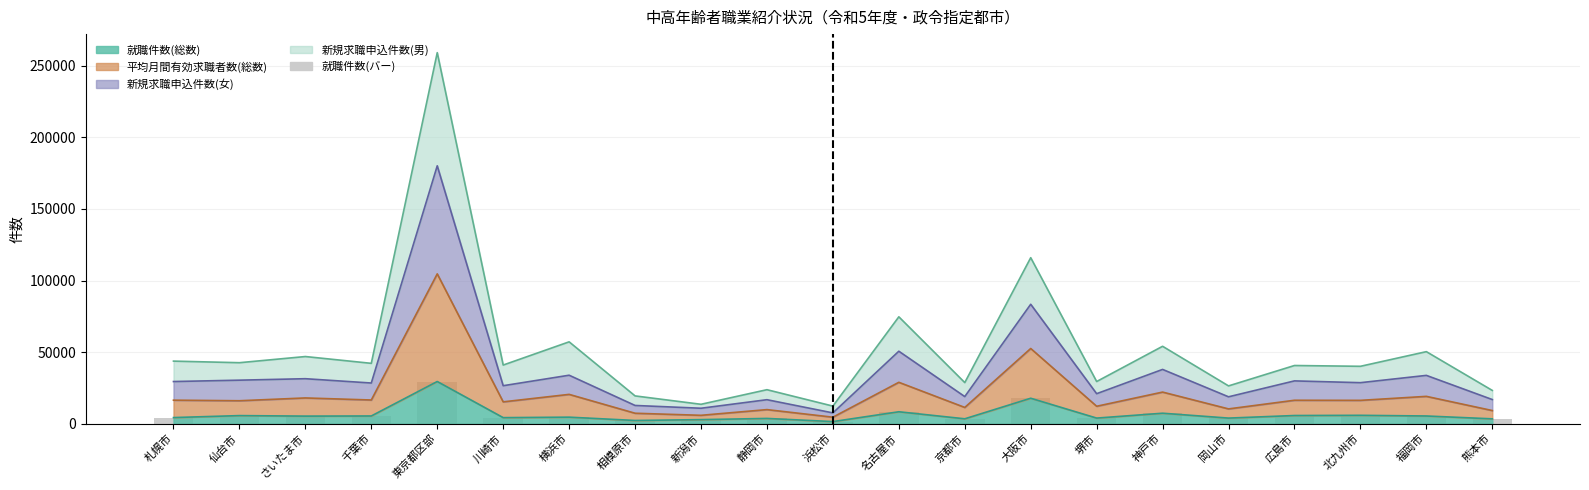

The chart shows a value of 3892 at 堺市. True or false?

True